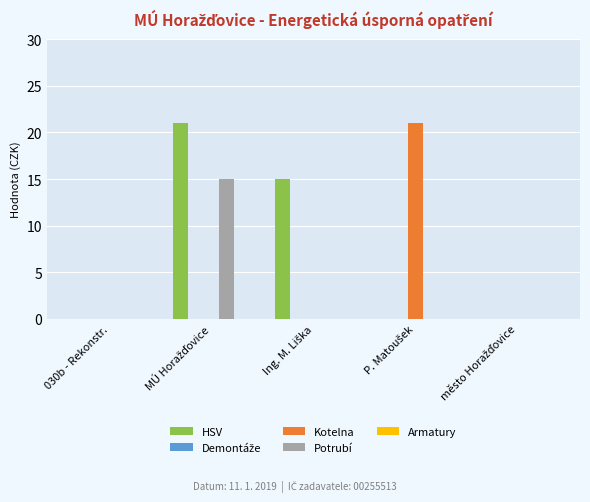

Which series has the largest total across all categories?

HSV